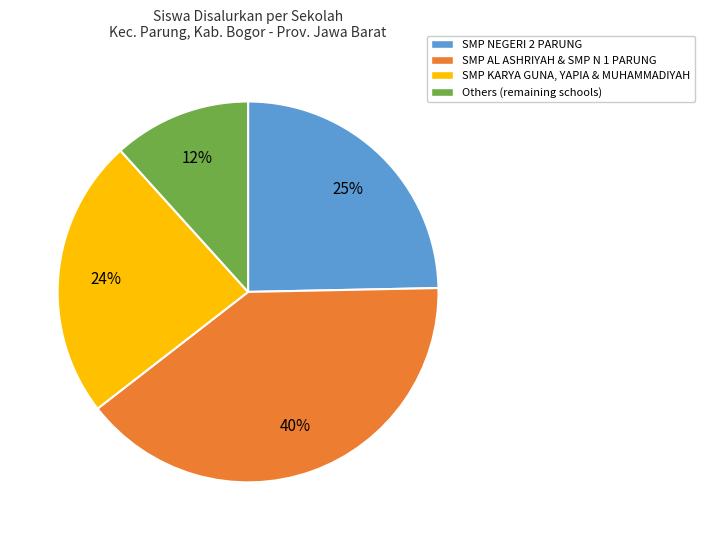

To the nearest percent, what is the average slice percentage?

25%